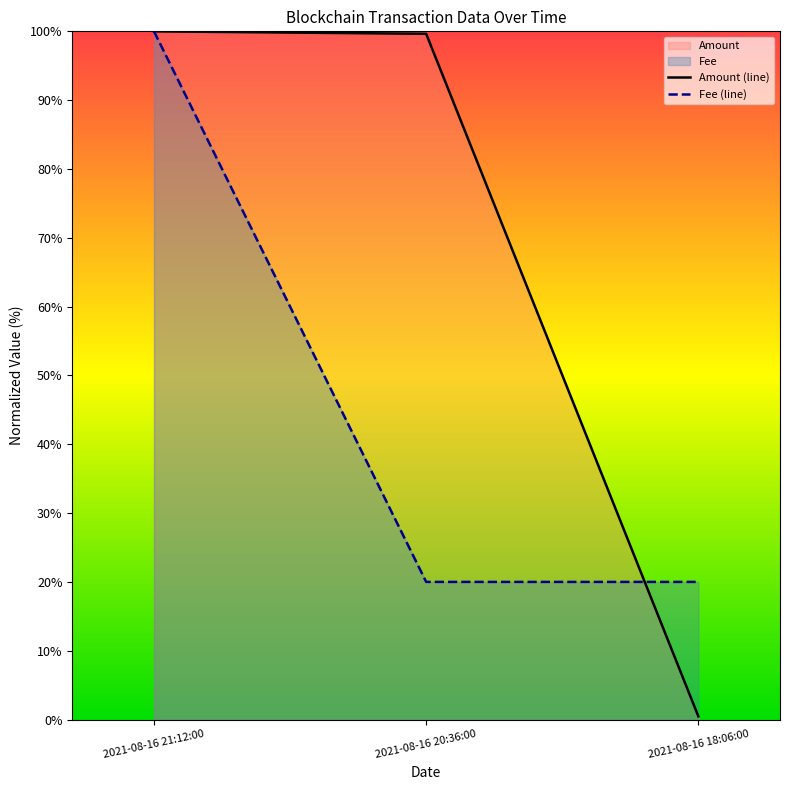

True or false: Fee has a value of 20.0 at 2021-08-16 18:06:00.

True